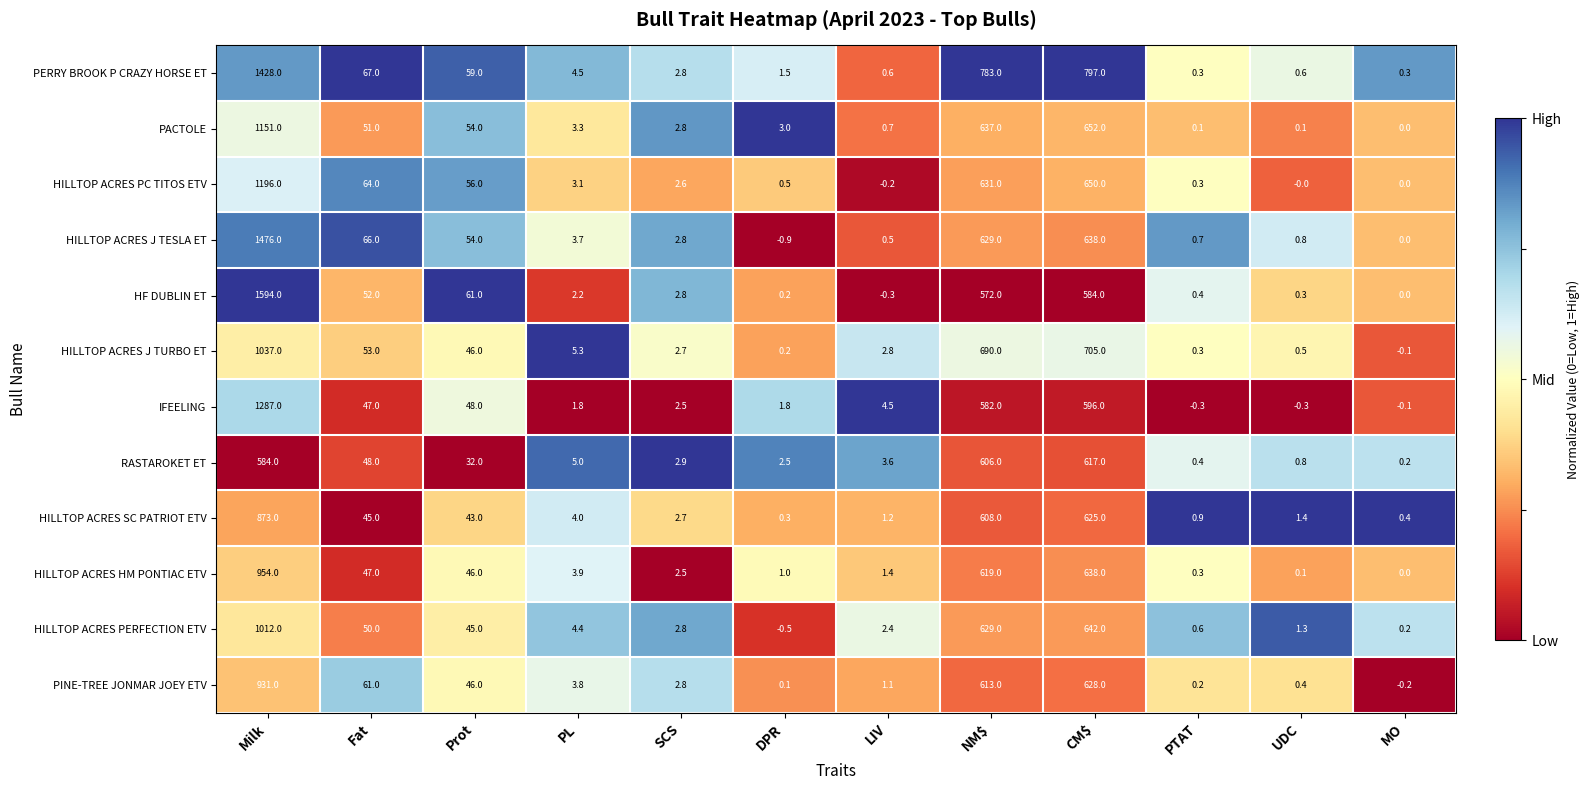

What is the difference between the highest and lowest values at NM$?

211.0